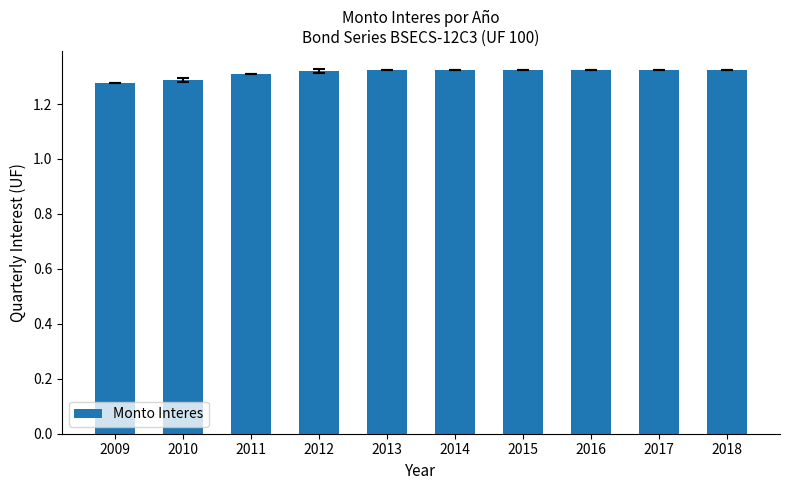

What is the sum of all values?

13.1